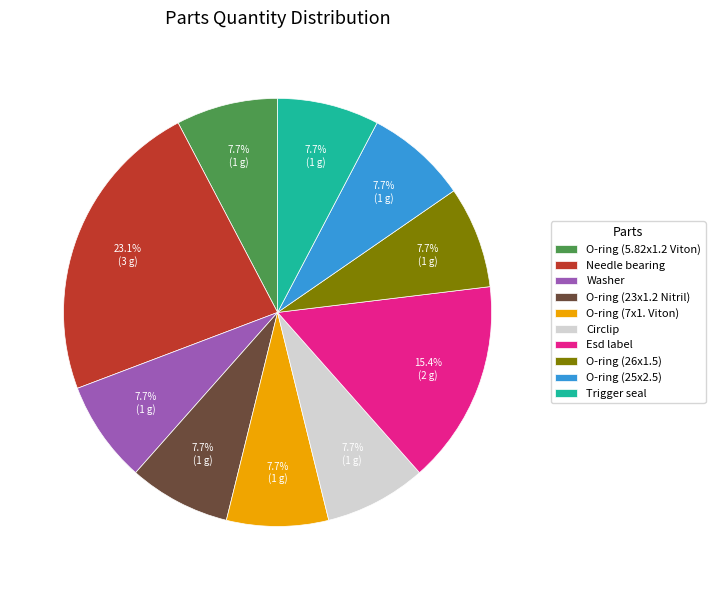

What is the largest slice in the pie chart?

Needle bearing